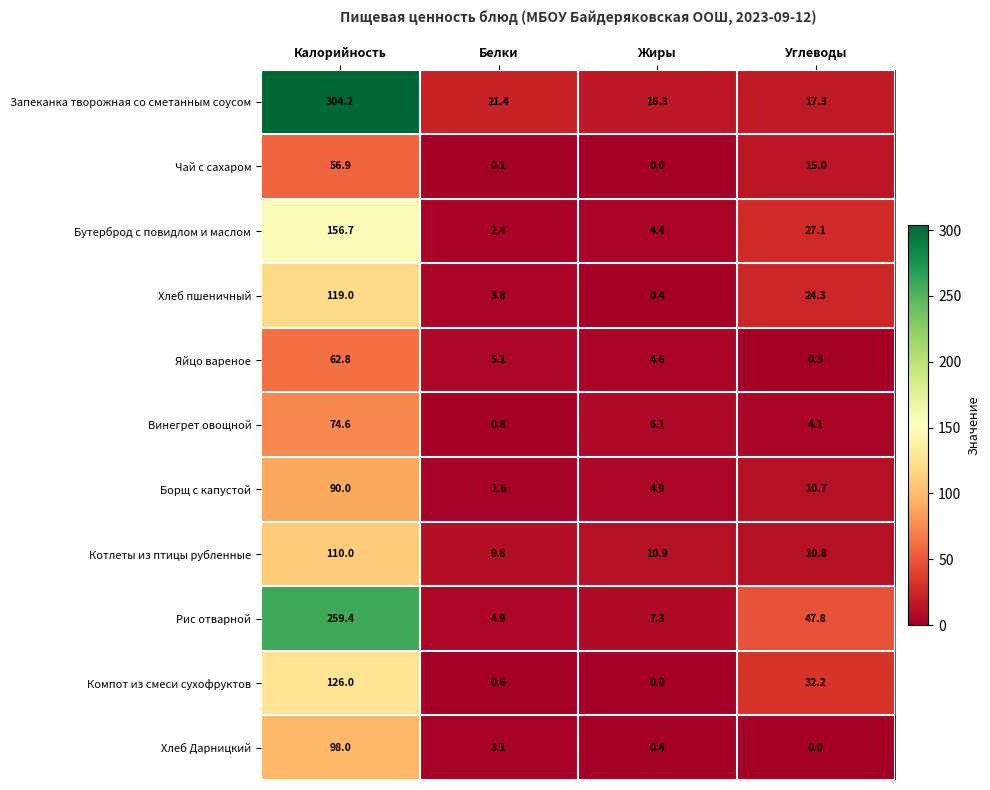

Count the number of data series in this chart.

11